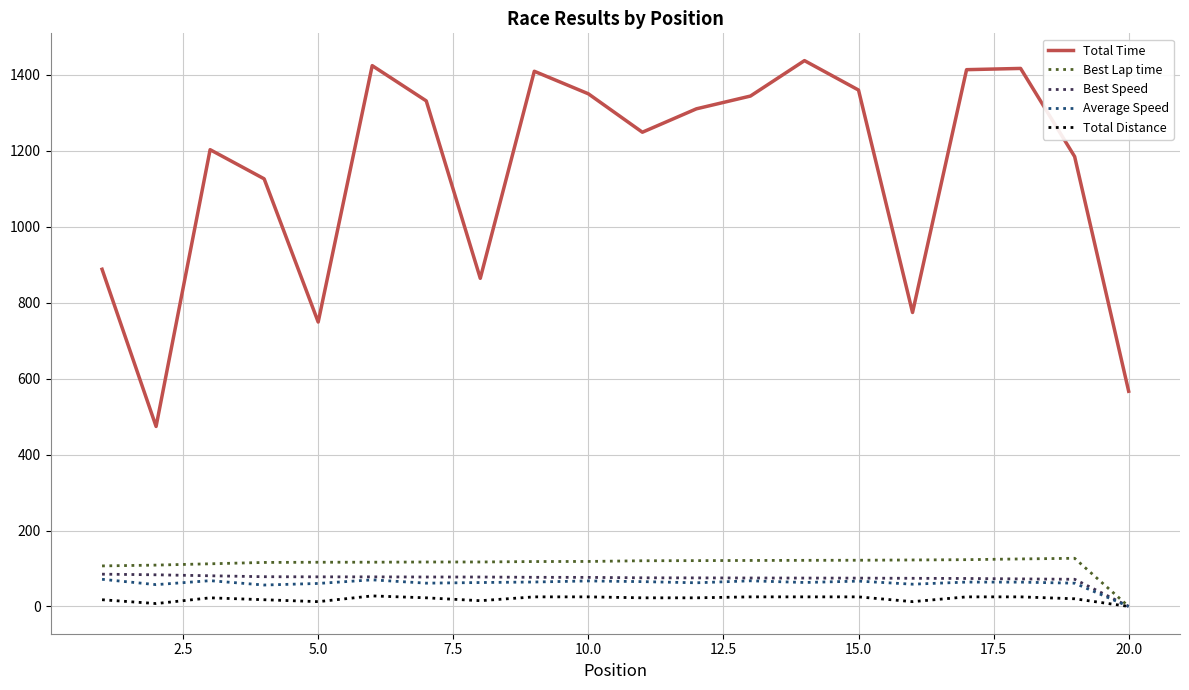

What is the maximum value for Best Lap time?

126.8